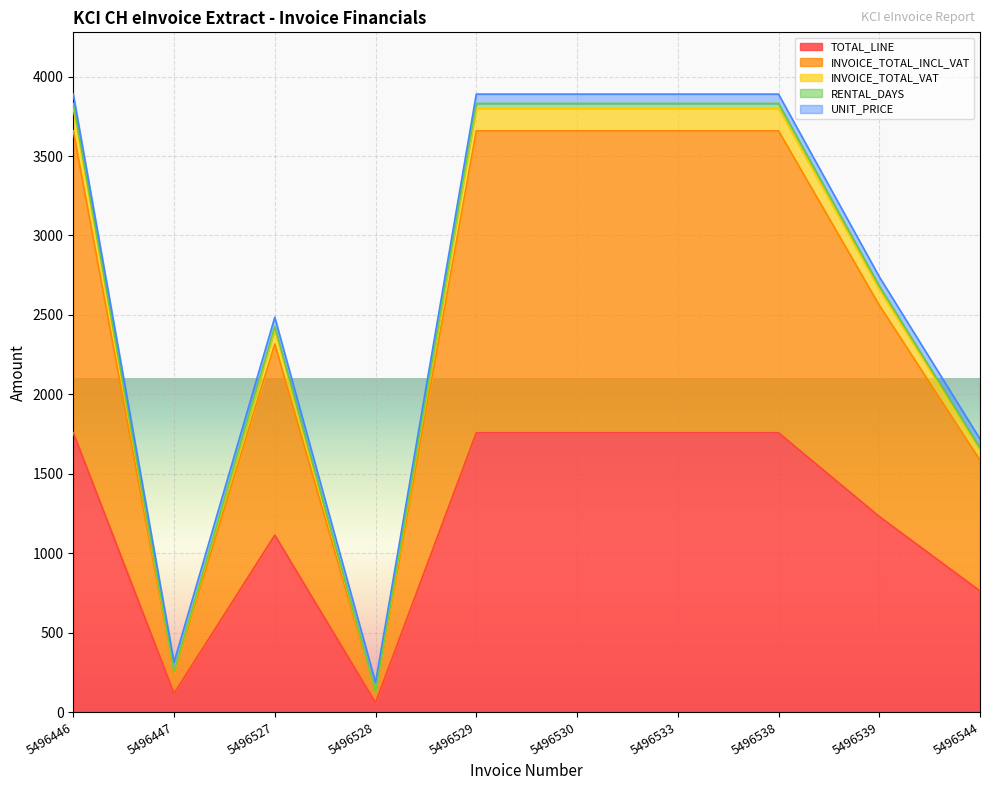

What is the highest value of the TOTAL_LINE series?

1758.1